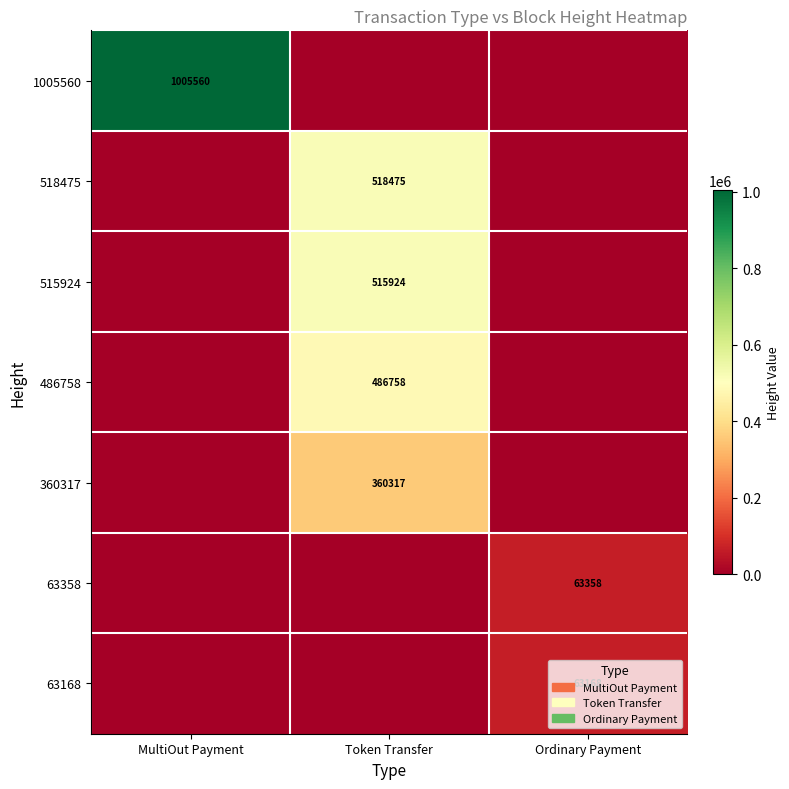

The 360317 series shows 138125 at Token Transfer. True or false?

False